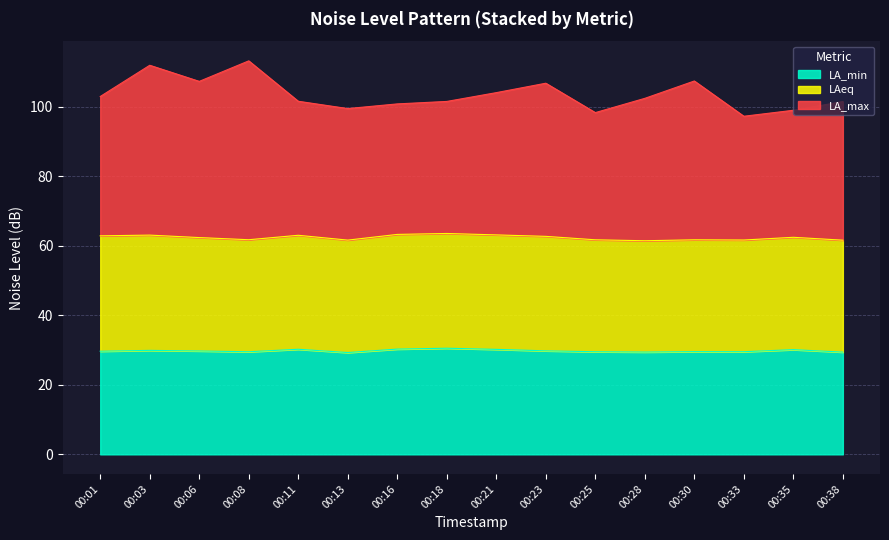

Which label corresponds to the largest value in the chart?

00:08